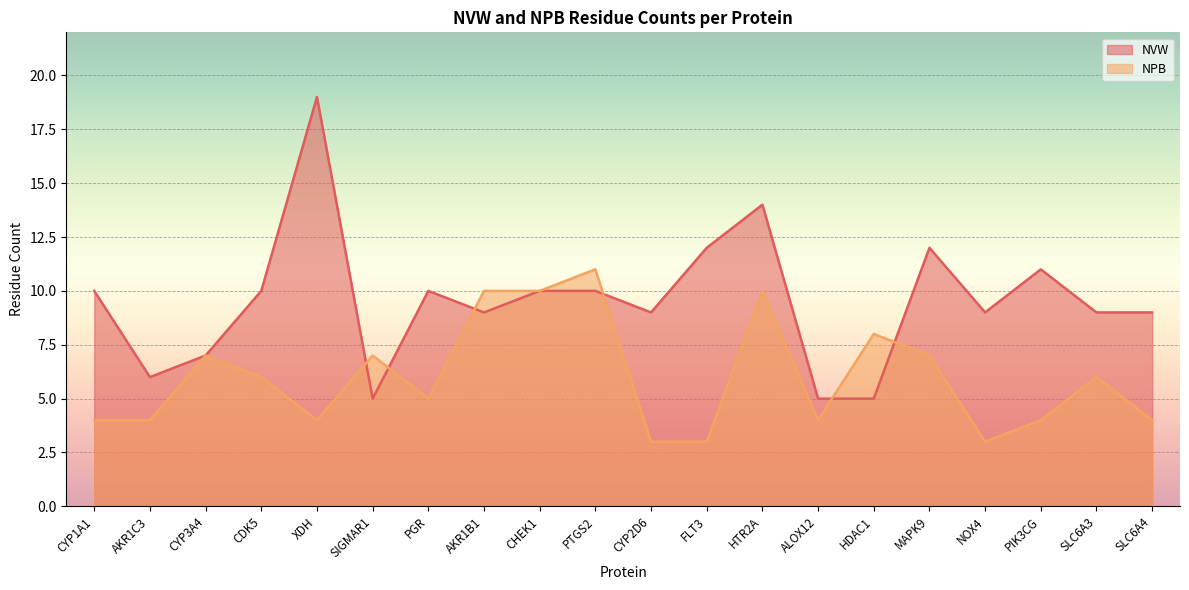

Reading left to right, transcribe all the data shown in this chart.

NVW: 10	6	7	10	19	5	10	9	10	10	9	12	14	5	5	12	9	11	9	9
NPB: 4	4	7	6	4	7	5	10	10	11	3	3	10	4	8	7	3	4	6	4